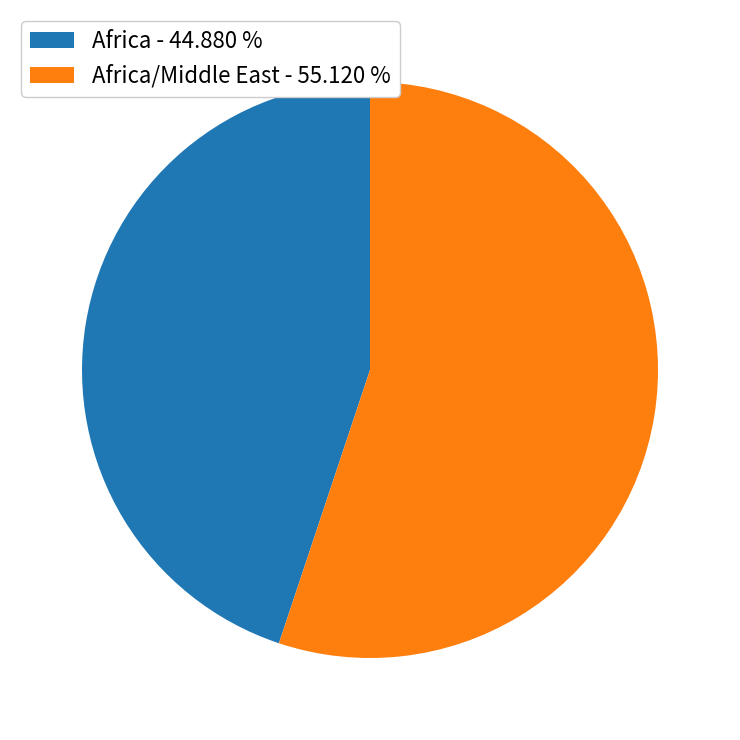

Between Africa - 44.880 % and Africa/Middle East - 55.120 %, which is larger?

Africa/Middle East - 55.120 %